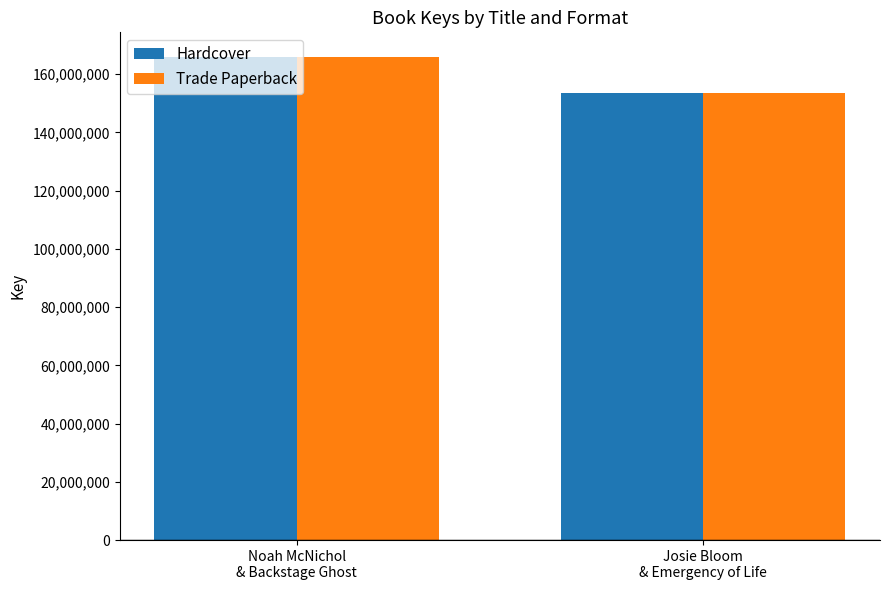

What is the minimum value shown in the chart?

153705964